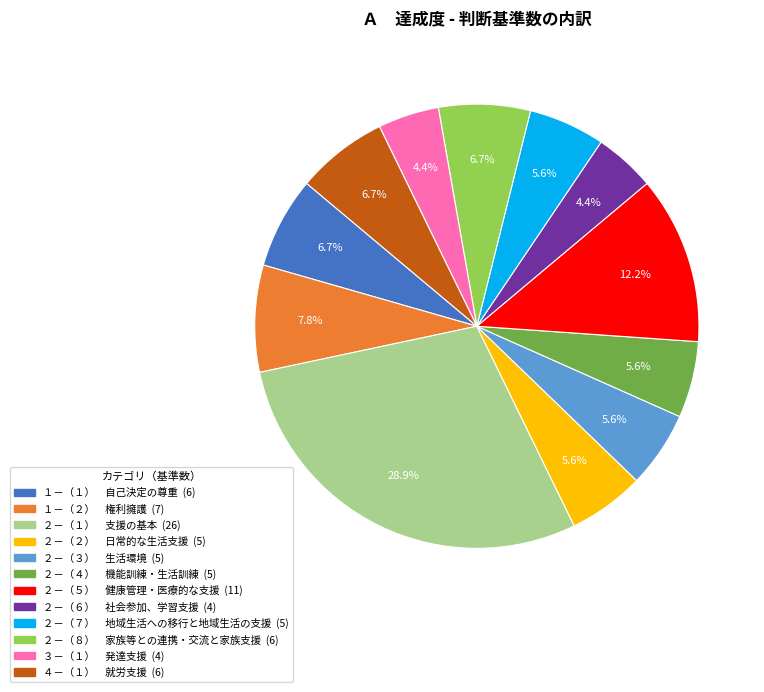

Which has a higher value, ２－（４） 機能訓練・生活訓練 or ２－（６） 社会参加、学習支援?

２－（４） 機能訓練・生活訓練